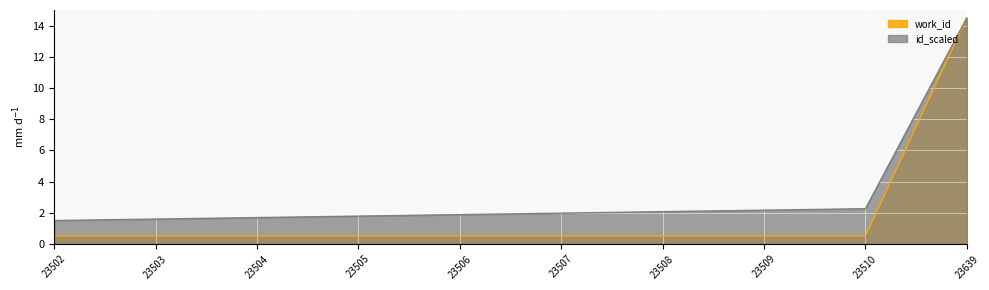

Rank the series by their average value, from lowest to highest.

work_id, id_scaled